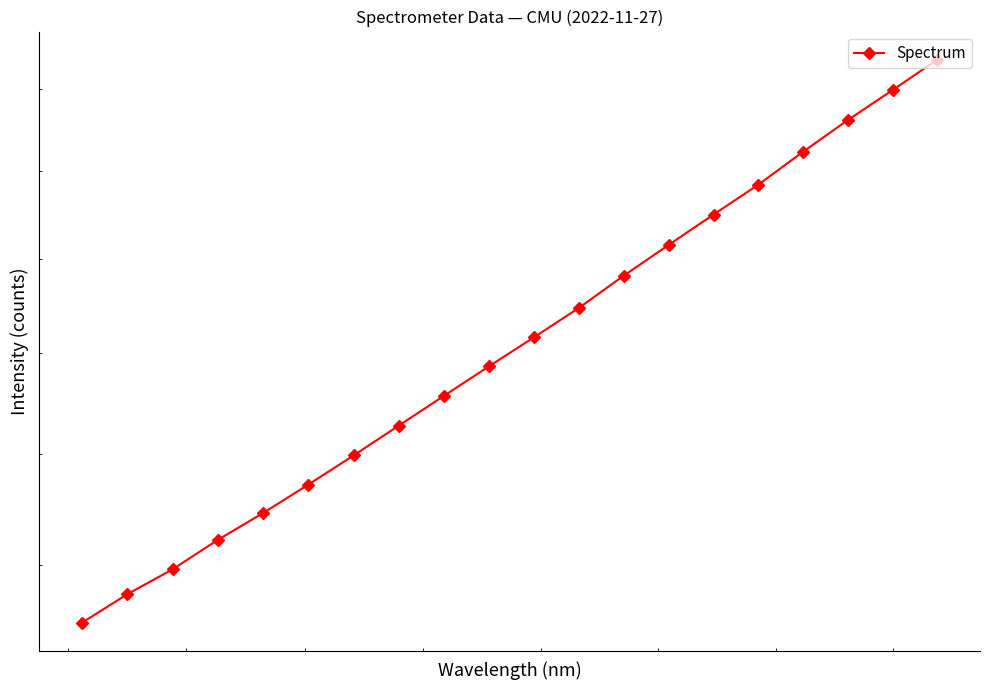

What is the sum of all values?

52689.7